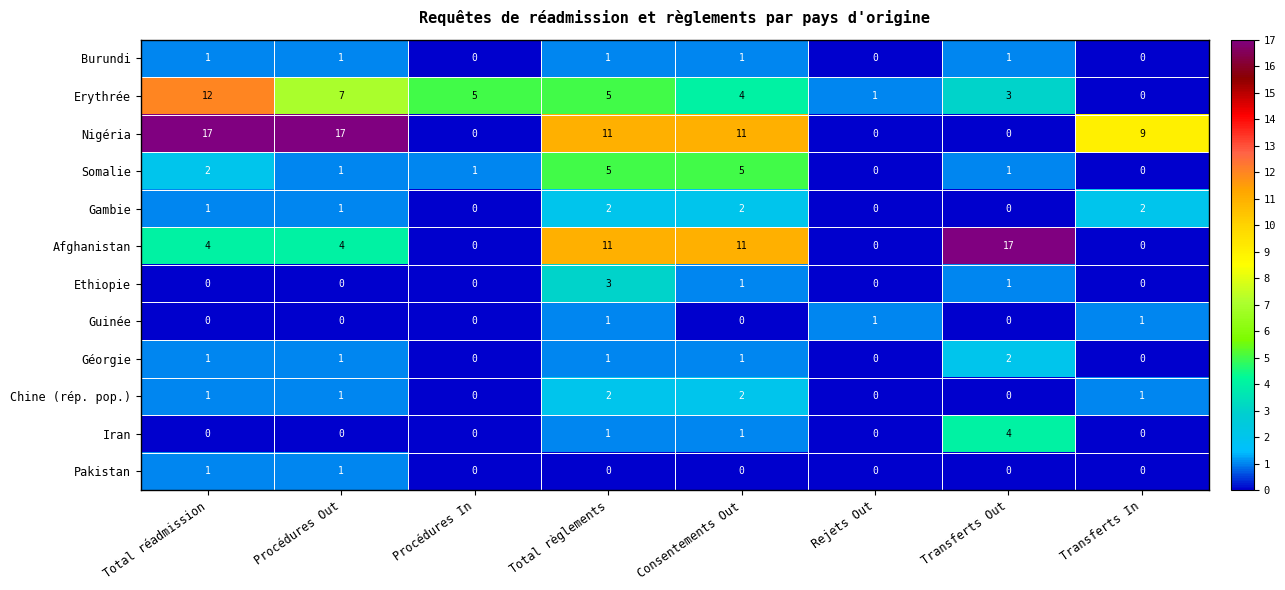

The value of Gambie at Procédures In is -1. True or false?

False